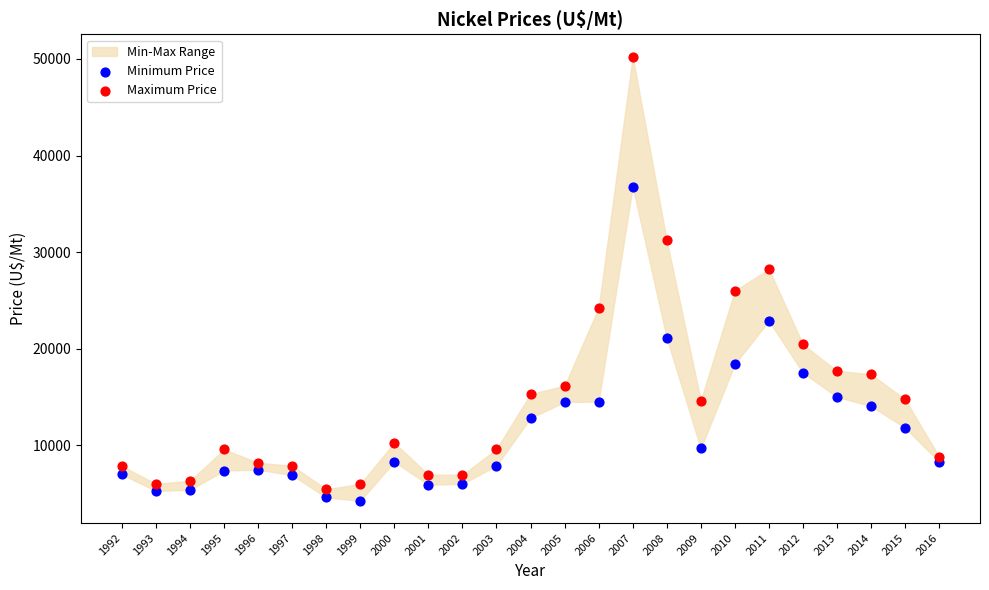

Which series contains the highest Y value?

Maximum Price